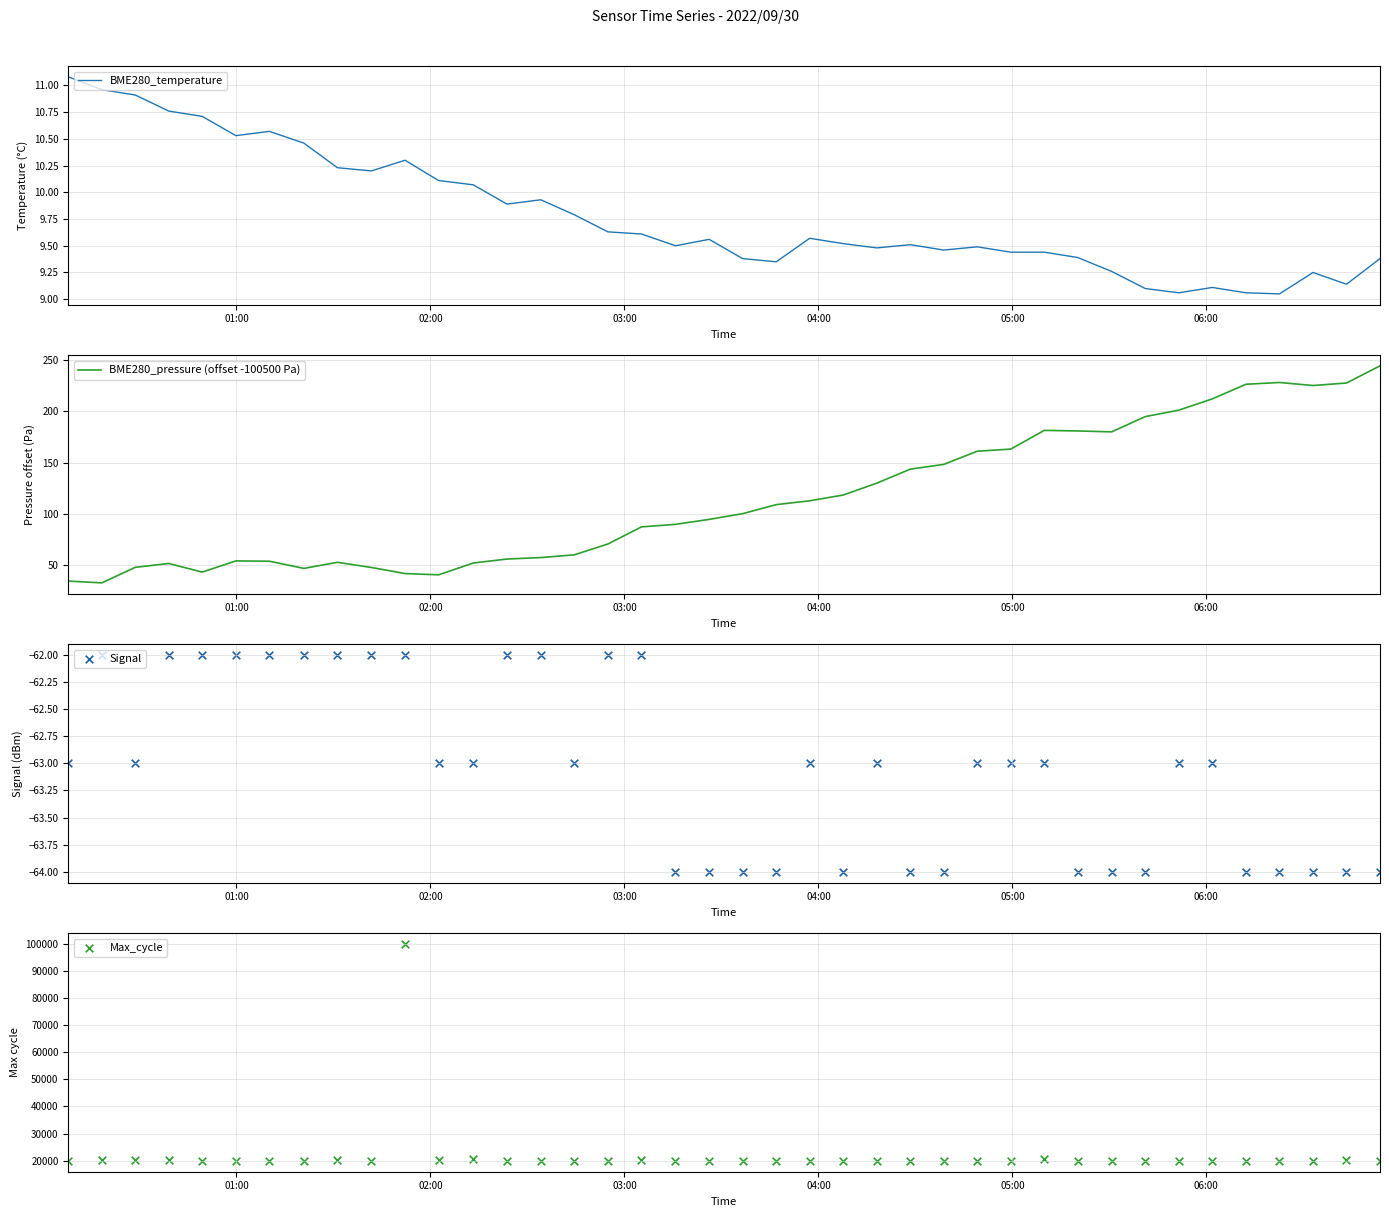

Which series has the largest Y range (max minus min)?

Max_cycle